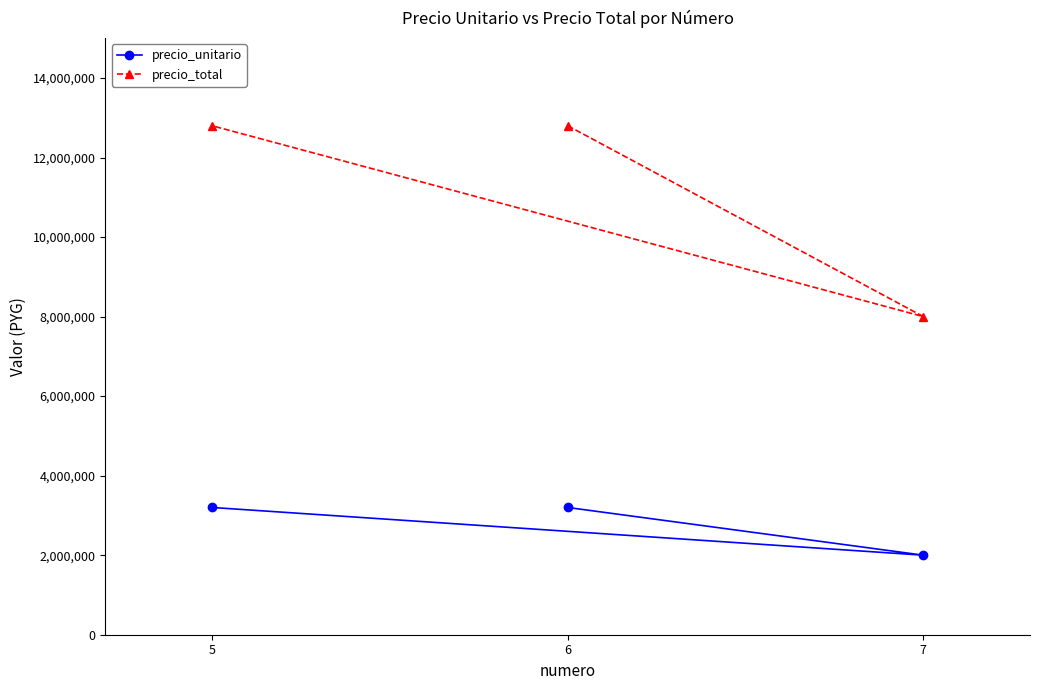

How many distinct data groups are displayed?

2